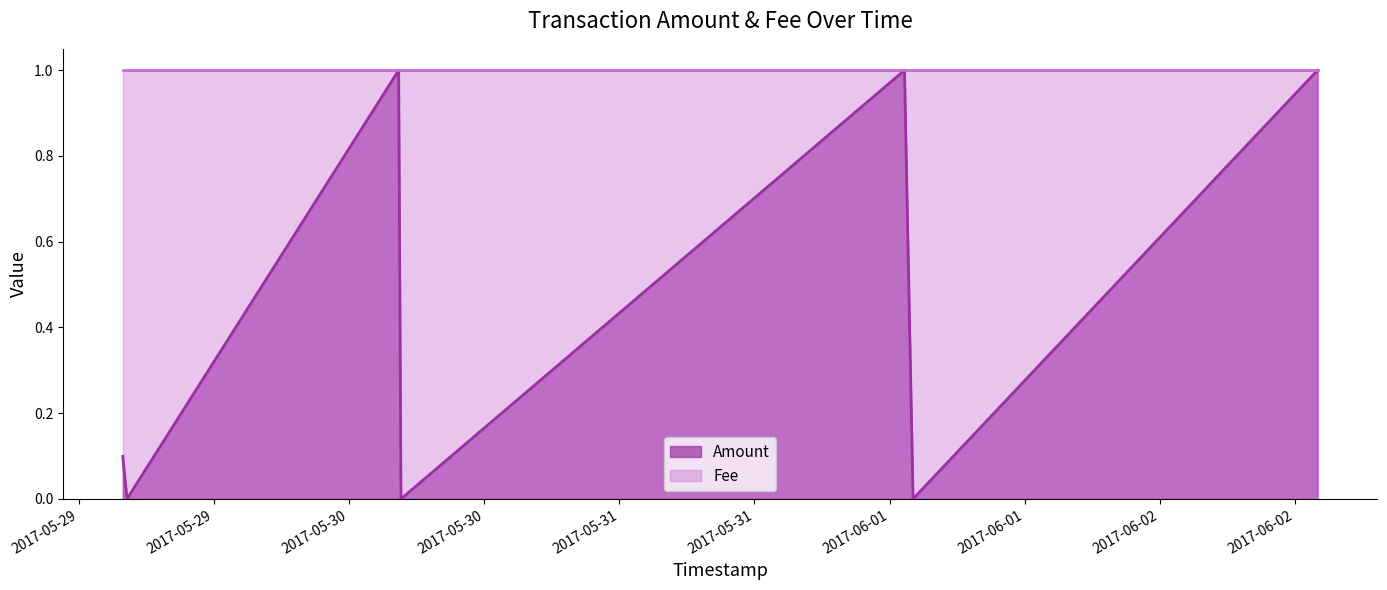

Does the chart have visible grid lines?

No